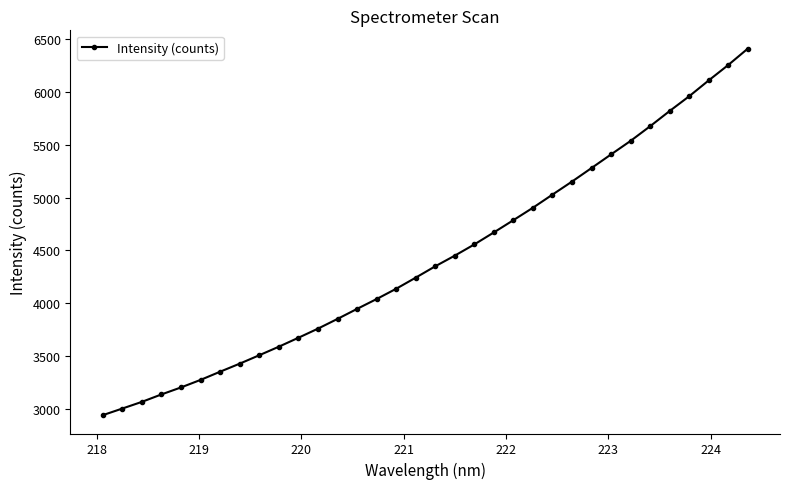

What is the difference between the maximum and minimum values?

3470.7